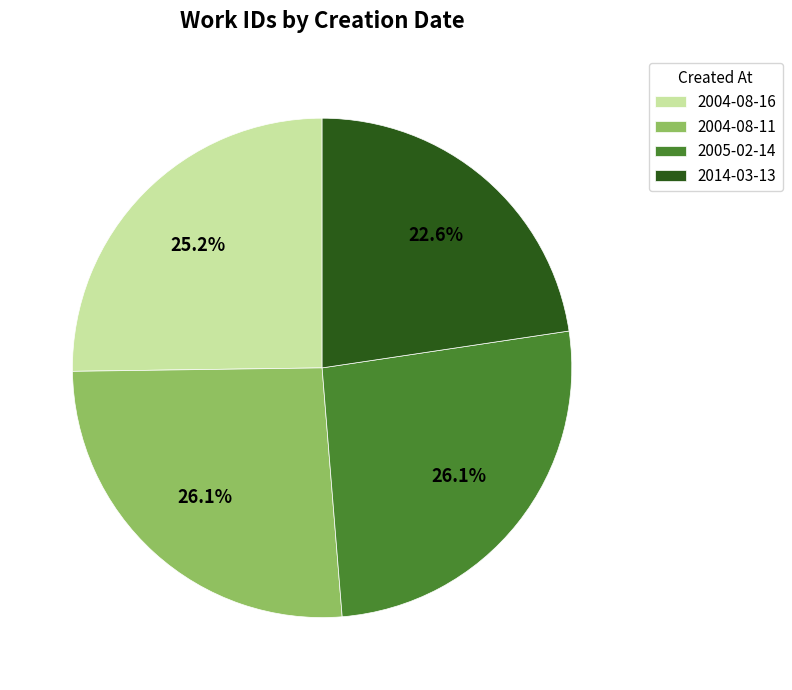

Is 2005-02-14 the majority of the pie?

No